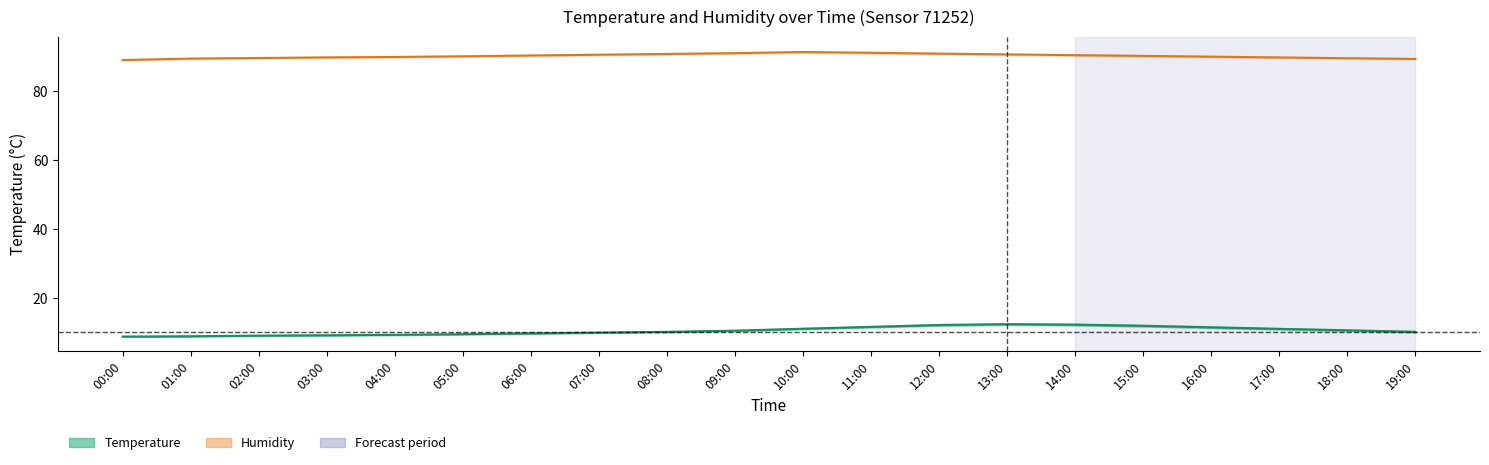

The Humidity estimate series shows 22.3 at 13:00. True or false?

False